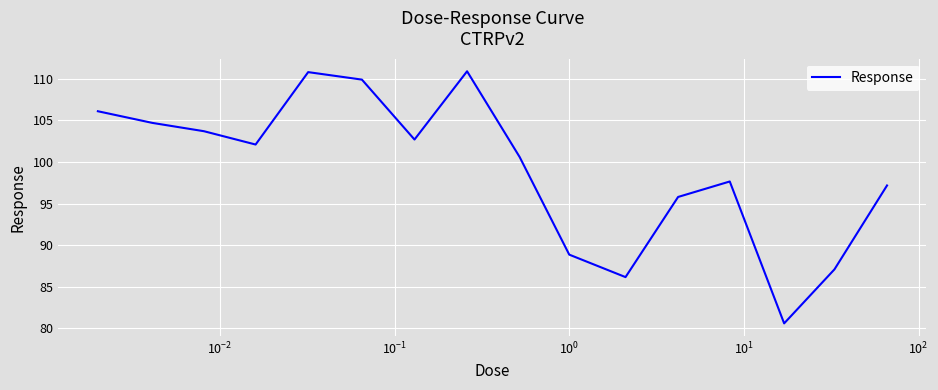

What is the difference between the maximum and minimum values?

30.3